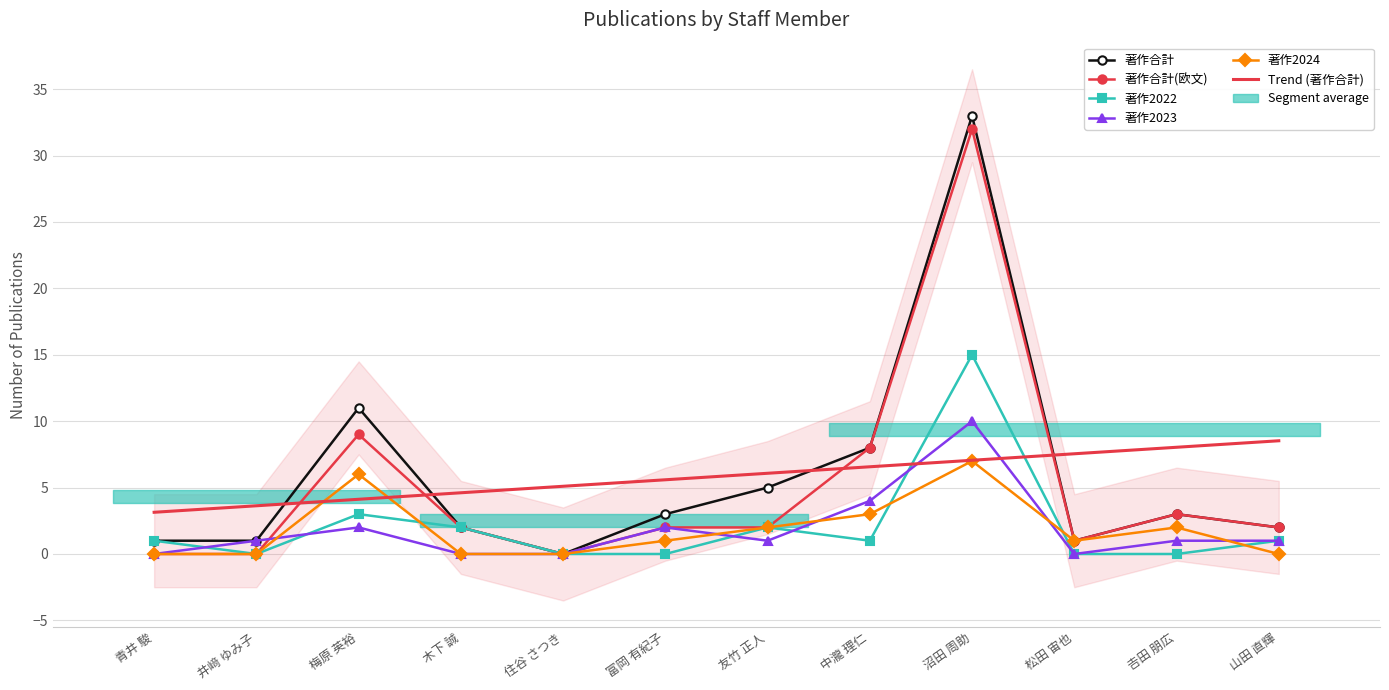

How many data points in 著作合計 are above 3?

4